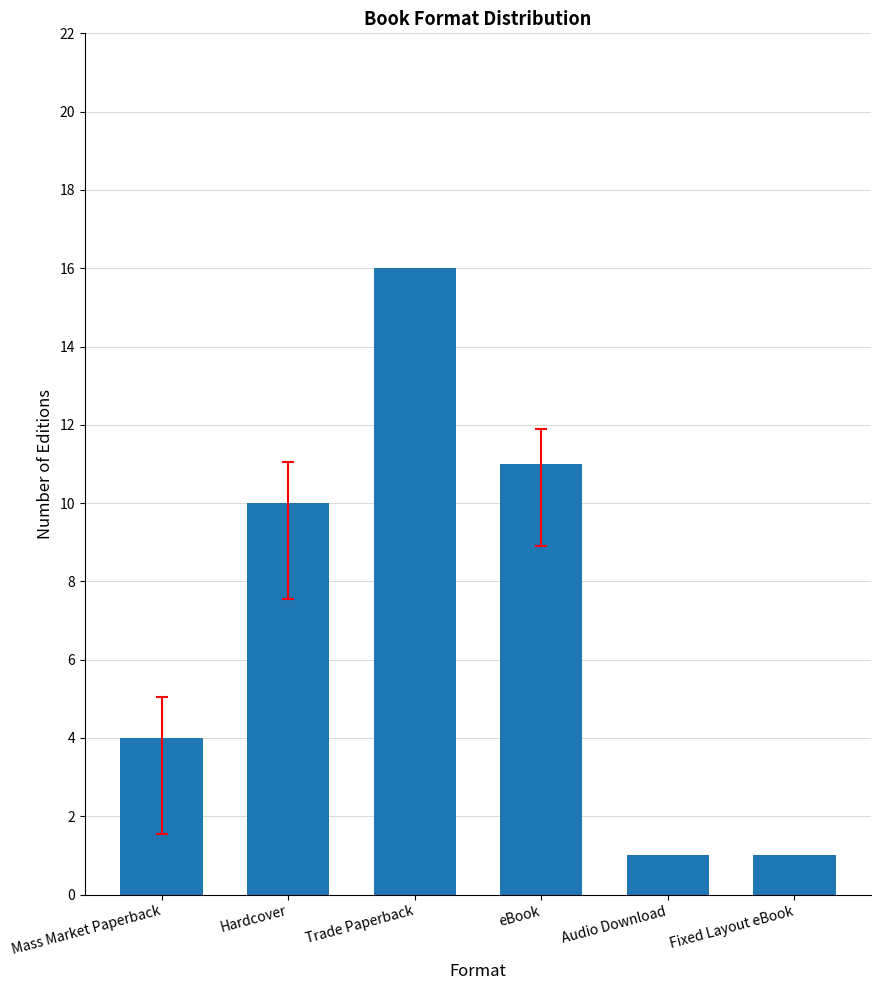

What is the smallest value displayed?

1